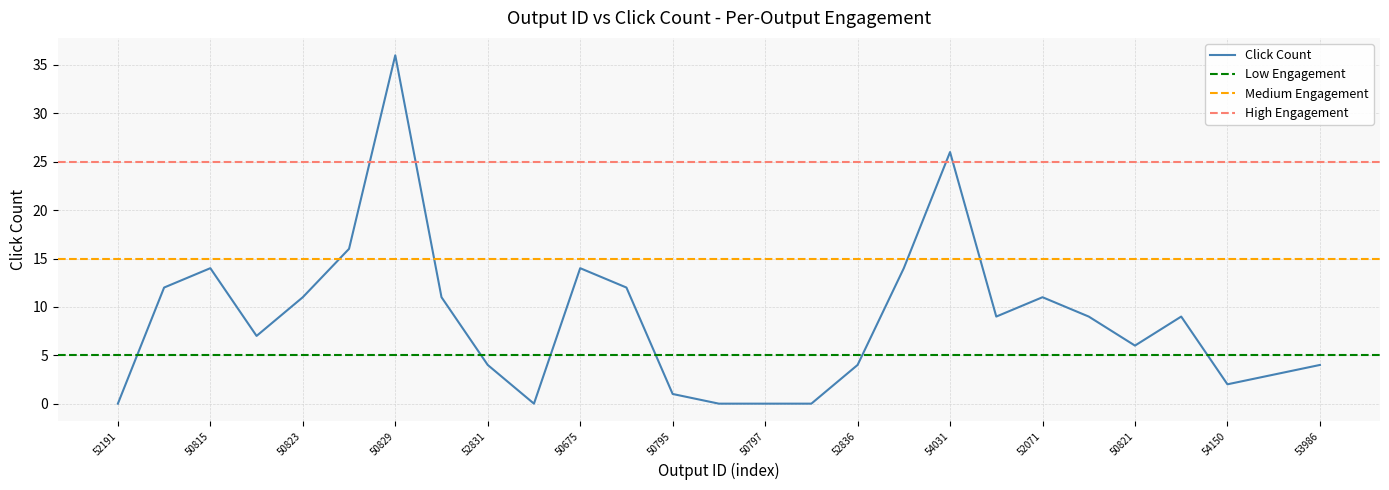

The value at 50823 is 11. True or false?

True